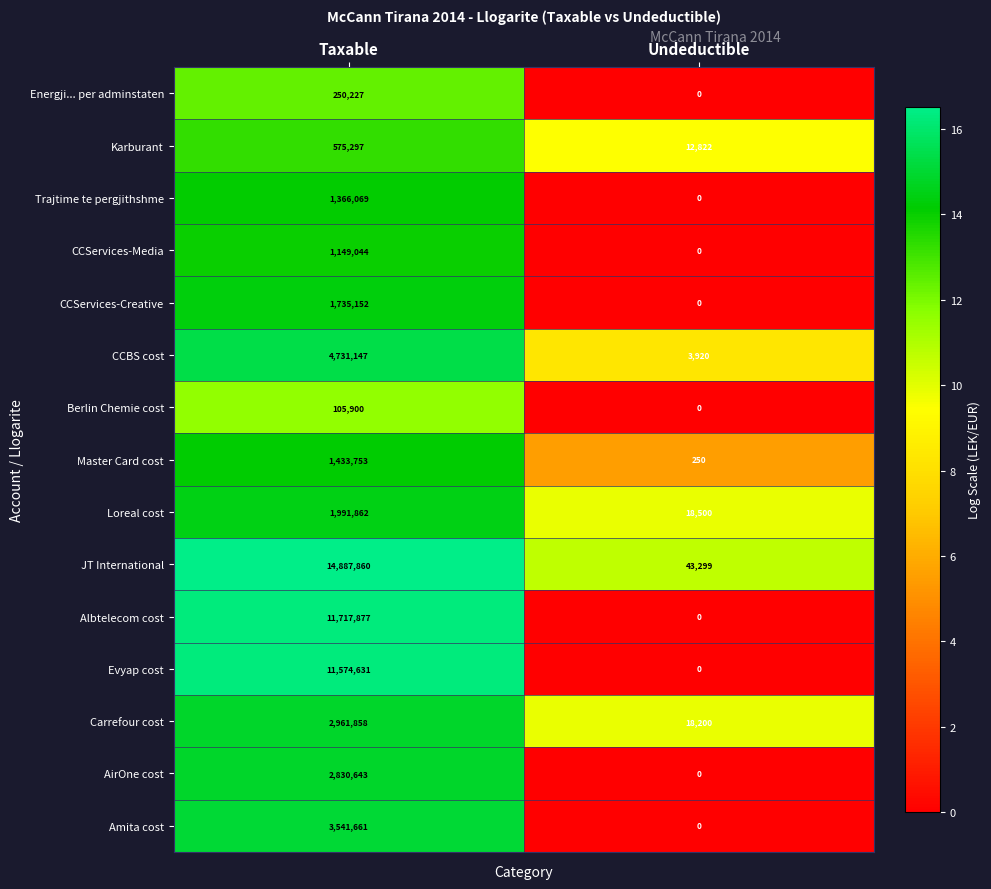

The Trajtime te pergjithshme series shows 932720 at Undeductible. True or false?

False